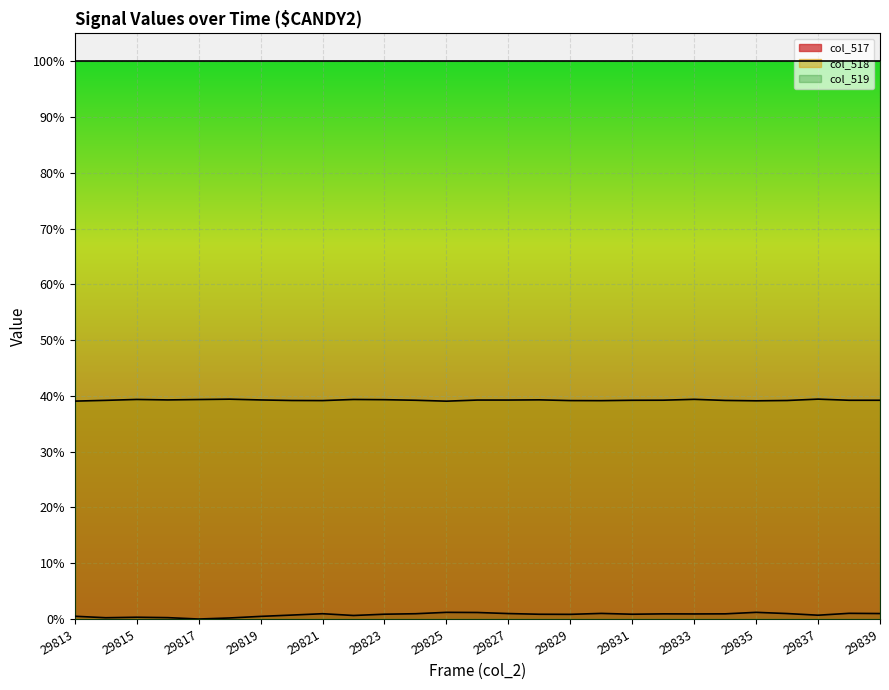

True or false: col_517 has a value of 1.6 at 29833.

False